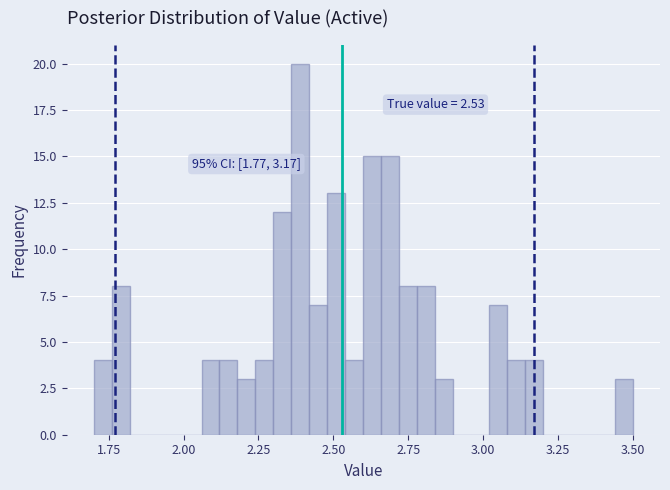

Read against the x-axis, roughly where is the centre of the tallest bar?

2.40